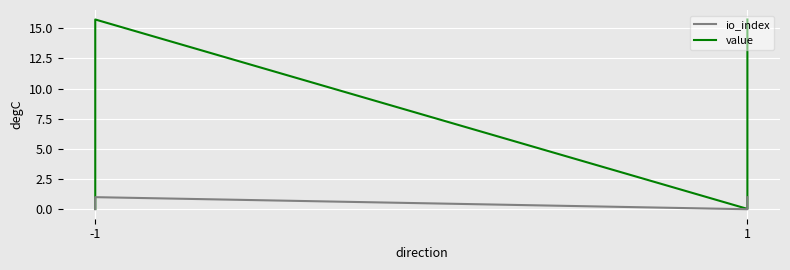

Is this an area chart (filled region under the line)?

No